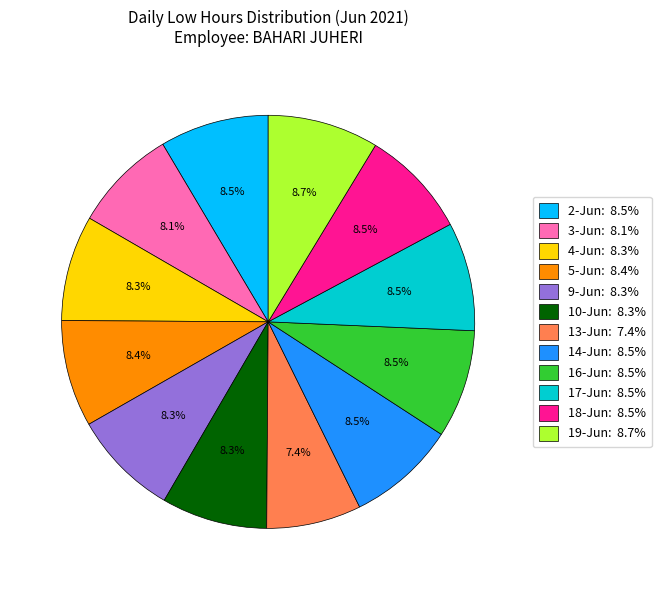

Is there a majority slice in this chart?

No